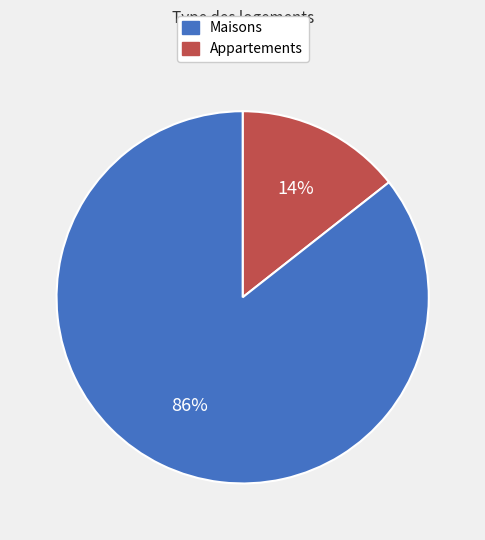

Is there a majority slice in this chart?

Yes